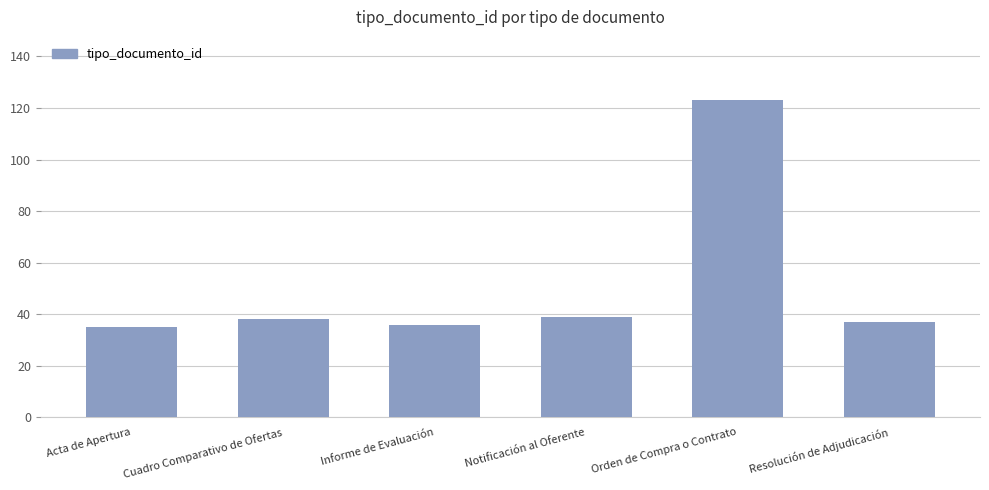

Reading right to left, what are all the values shown in this chart?

37	123	39	36	38	35